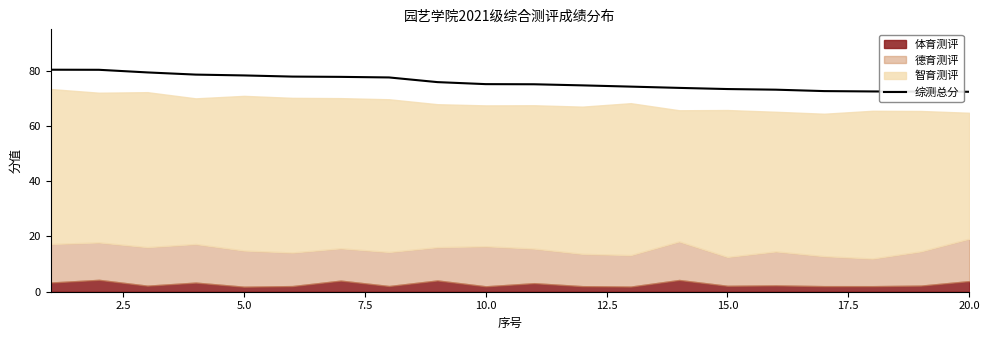

Is it true that 综测总分 equals 72.4 at 20.0?

True